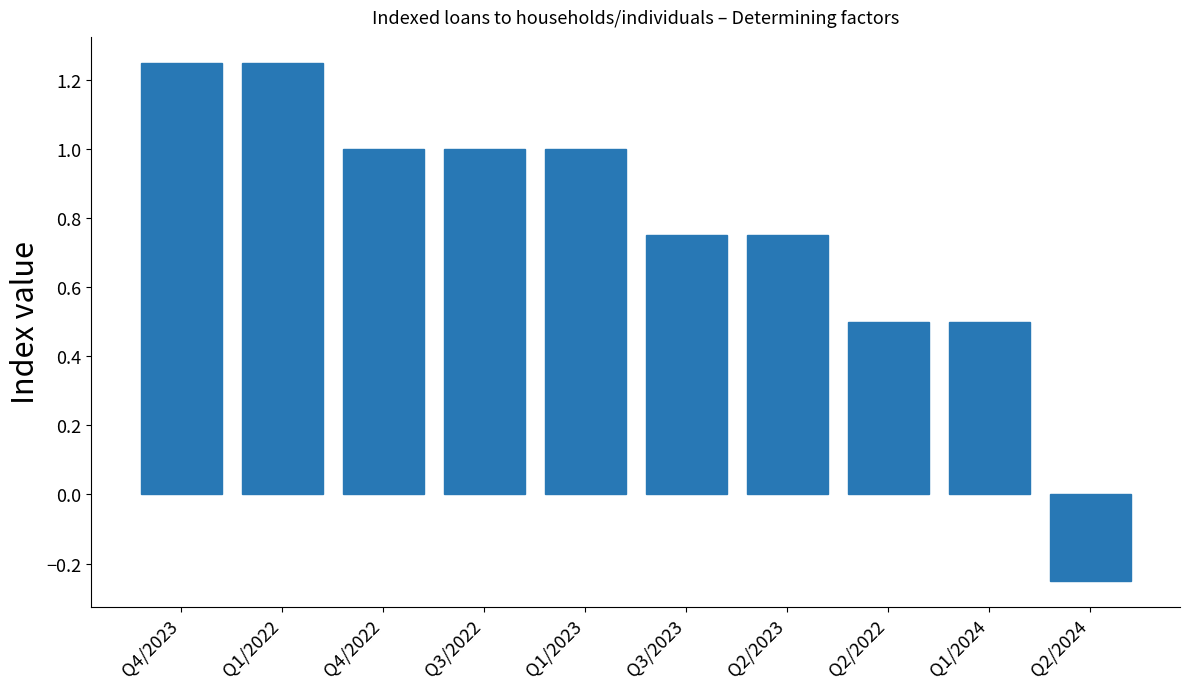

True or false: the data shows 0.4 at Q3/2023.

False